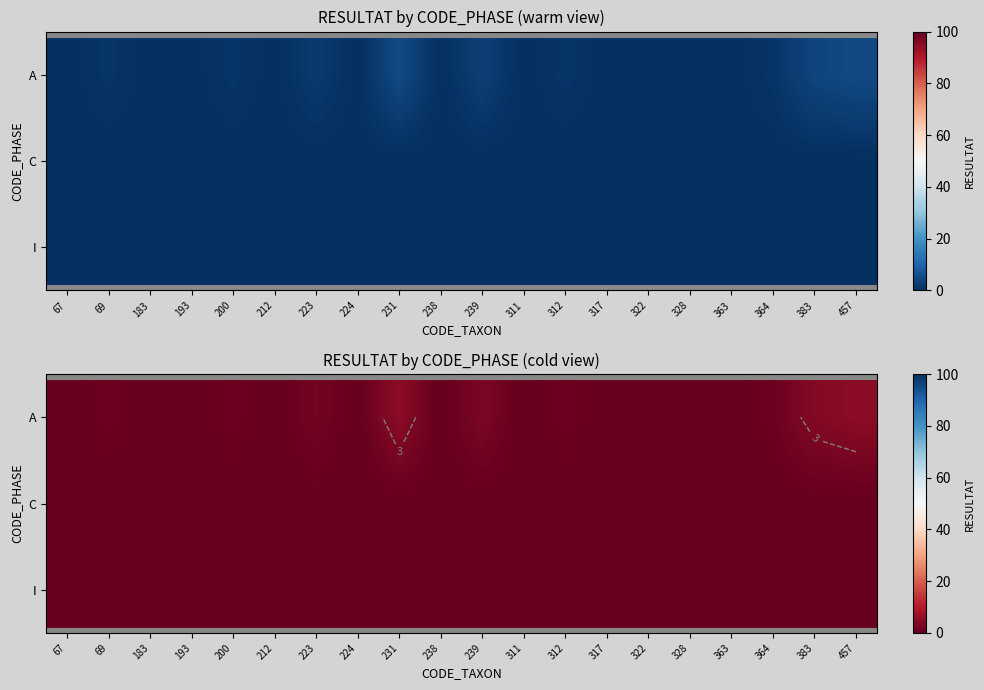

How many series are shown in this chart?

3